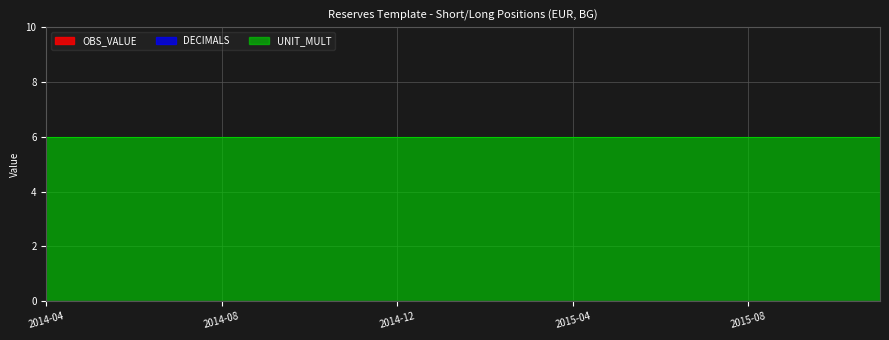

True or false: DECIMALS has more than 0 points higher than both neighbors.

False